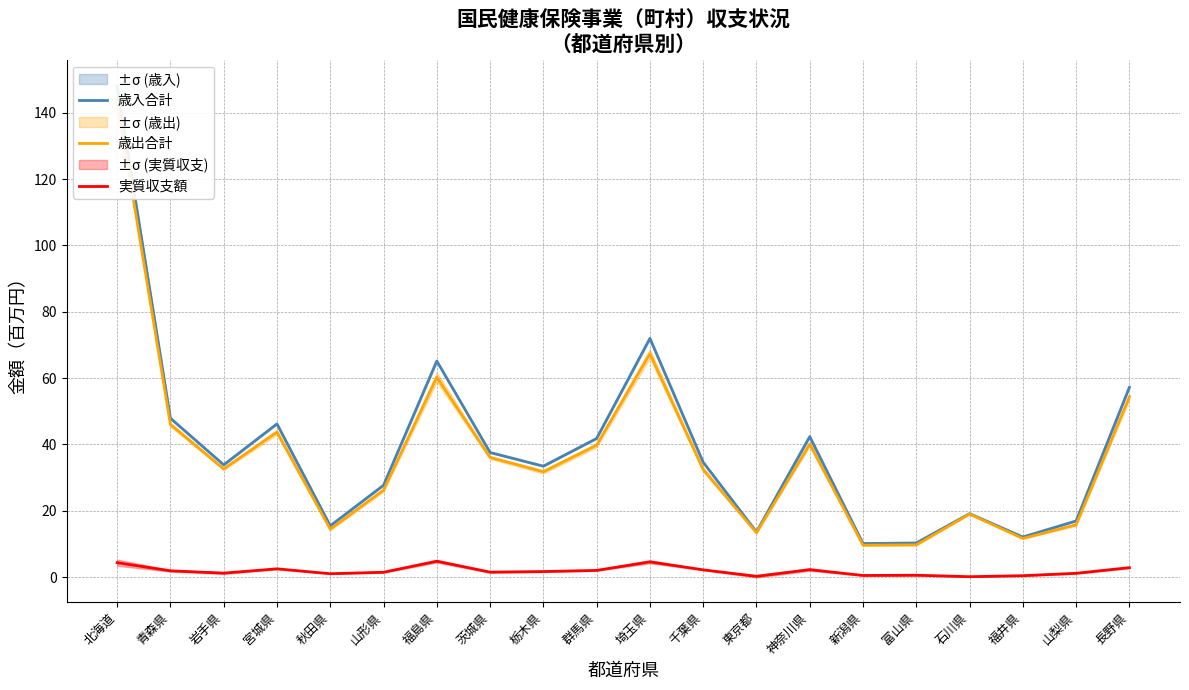

True or false: 歳出合計 and 歳入合計 cross at least once.

False